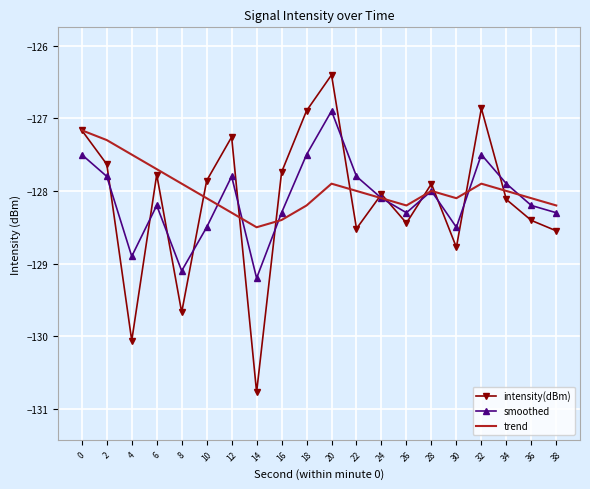

Which series has the largest range (max minus min)?

intensity(dBm)